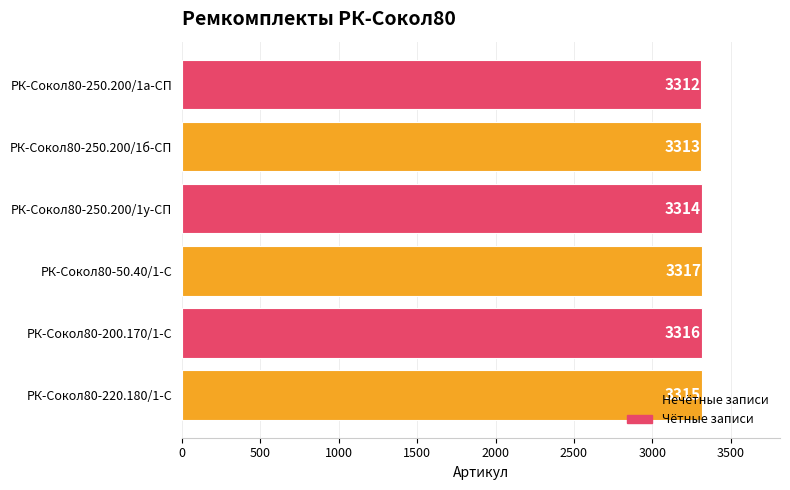

Count the values in the range 3313 to 3316.

4